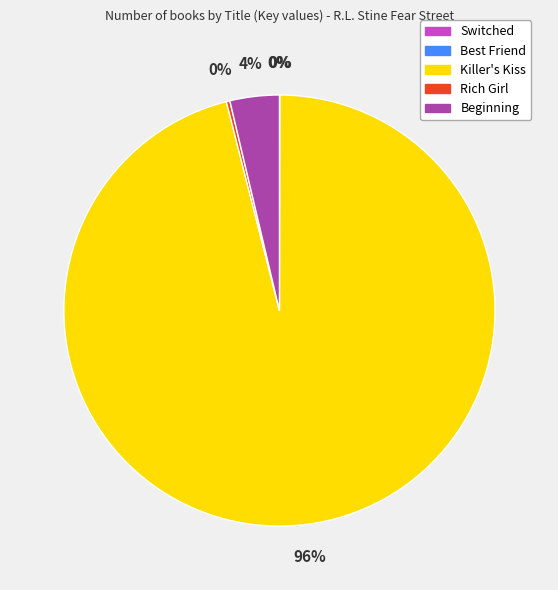

To the nearest percent, what is the average slice percentage?

20%